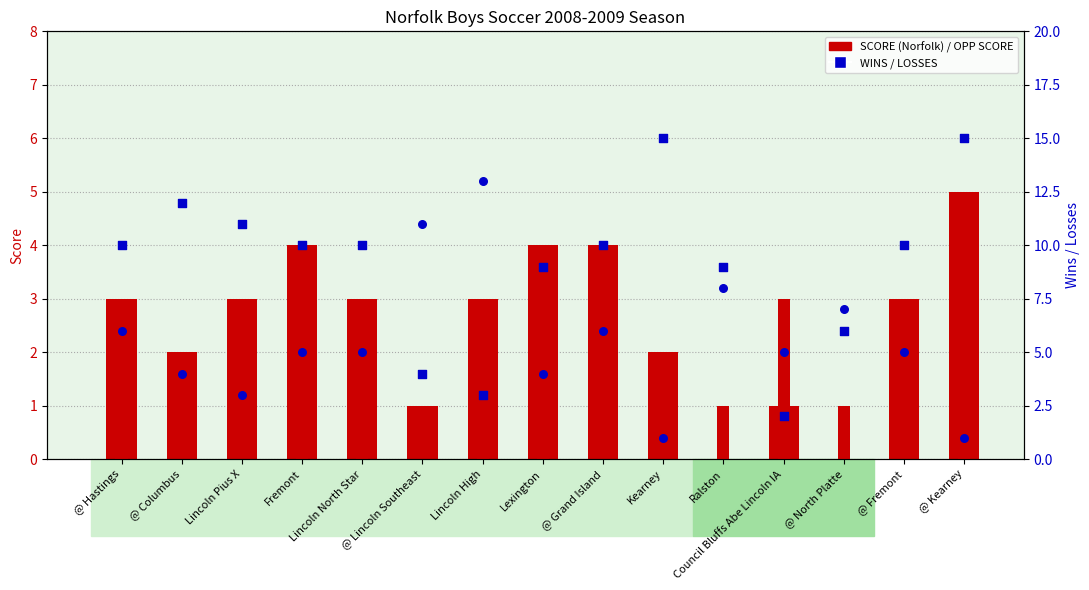

Which series has the largest total across all categories?

WINS